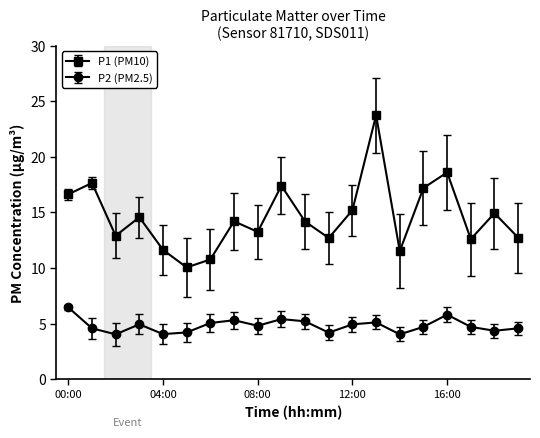

What are all the series names shown in the legend?

P1 (PM10), P2 (PM2.5)